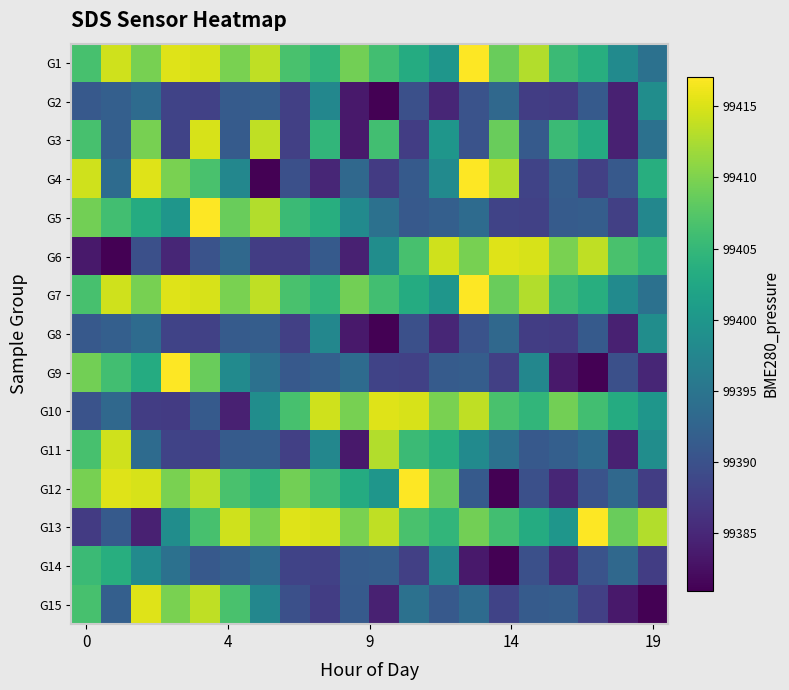

Reading right to left, transcribe all the data shown in this chart.

G1: 99394.5	99398.2	99403.6	99405.5	99412.8	99408.9	99417.0	99399.9	99403.2	99406.1	99409.4	99404.7	99406.6	99413.6	99409.8	99414.9	99415.3	99409.7	99414.4	99406.6
G2: 99398.6	99384.3	99391.1	99387.3	99387.5	99393.2	99390.2	99384.9	99389.8	99380.9	99383.4	99397.6	99387.8	99391.6	99391.3	99388.0	99388.2	99393.6	99391.9	99391.0
G3: 99394.5	99384.3	99403.2	99405.5	99391.1	99408.9	99390.2	99399.9	99387.5	99406.1	99383.4	99404.7	99387.8	99413.6	99391.3	99414.9	99388.2	99409.7	99391.9	99406.6
G4: 99403.6	99391.0	99387.8	99391.6	99388.2	99412.8	99417.0	99398.2	99391.1	99387.3	99393.2	99384.9	99389.8	99380.9	99397.6	99406.6	99409.8	99415.3	99393.6	99414.4
G5: 99397.6	99387.8	99391.6	99391.3	99388.0	99388.2	99393.6	99391.9	99391.0	99394.5	99398.2	99403.6	99405.5	99412.8	99408.9	99417.0	99399.9	99403.2	99406.1	99409.4
G6: 99404.7	99406.6	99413.6	99409.8	99414.9	99415.3	99409.7	99414.4	99406.6	99398.6	99384.3	99391.1	99387.3	99387.5	99393.2	99390.2	99384.9	99389.8	99380.9	99383.4
G7: 99394.5	99398.2	99403.6	99405.5	99412.8	99408.9	99417.0	99399.9	99403.2	99406.1	99409.4	99404.7	99406.6	99413.6	99409.8	99414.9	99415.3	99409.7	99414.4	99406.6
G8: 99398.6	99384.3	99391.1	99387.3	99387.5	99393.2	99390.2	99384.9	99389.8	99380.9	99383.4	99397.6	99387.8	99391.6	99391.3	99388.0	99388.2	99393.6	99391.9	99391.0
G9: 99384.9	99389.8	99380.9	99383.4	99397.6	99387.8	99391.6	99391.3	99388.0	99388.2	99393.6	99391.9	99391.0	99394.5	99398.2	99408.9	99417.0	99403.2	99406.1	99409.4
G10: 99399.9	99403.2	99406.1	99409.4	99404.7	99406.6	99413.6	99409.8	99414.9	99415.3	99409.7	99414.4	99406.6	99398.6	99384.3	99391.1	99387.3	99387.5	99393.2	99390.2
G11: 99398.6	99384.3	99393.6	99391.9	99391.0	99394.5	99398.2	99403.6	99405.5	99412.8	99383.4	99397.6	99387.8	99391.6	99391.3	99388.0	99388.2	99393.6	99414.4	99406.6
G12: 99387.5	99393.2	99390.2	99384.9	99389.8	99380.9	99391.1	99408.9	99417.0	99399.9	99403.2	99406.1	99409.4	99404.7	99406.6	99413.6	99409.8	99414.9	99415.3	99409.7
G13: 99412.8	99408.9	99417.0	99399.9	99403.2	99406.1	99409.4	99404.7	99406.6	99413.6	99409.8	99414.9	99415.3	99409.7	99414.4	99406.6	99398.6	99384.3	99391.1	99387.3
G14: 99387.5	99393.2	99390.2	99384.9	99389.8	99380.9	99383.4	99397.6	99387.8	99391.6	99391.3	99388.0	99388.2	99393.6	99391.9	99391.0	99394.5	99398.2	99403.6	99405.5
G15: 99380.9	99383.4	99387.8	99391.6	99391.3	99388.2	99393.6	99391.0	99394.5	99384.3	99391.1	99387.5	99389.8	99397.6	99406.6	99413.6	99409.8	99415.3	99391.9	99406.6